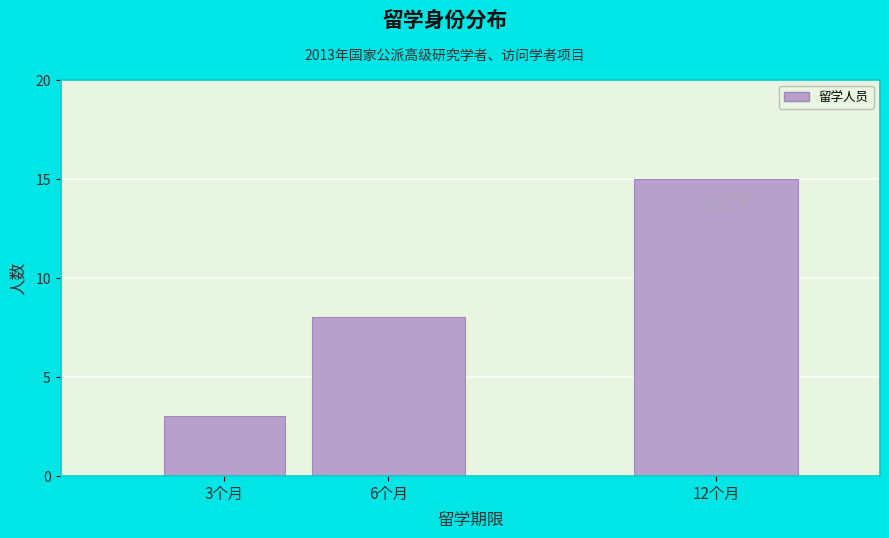

Reading left to right, extract all data points from this chart.

3个月=3	6个月=8	12个月=15